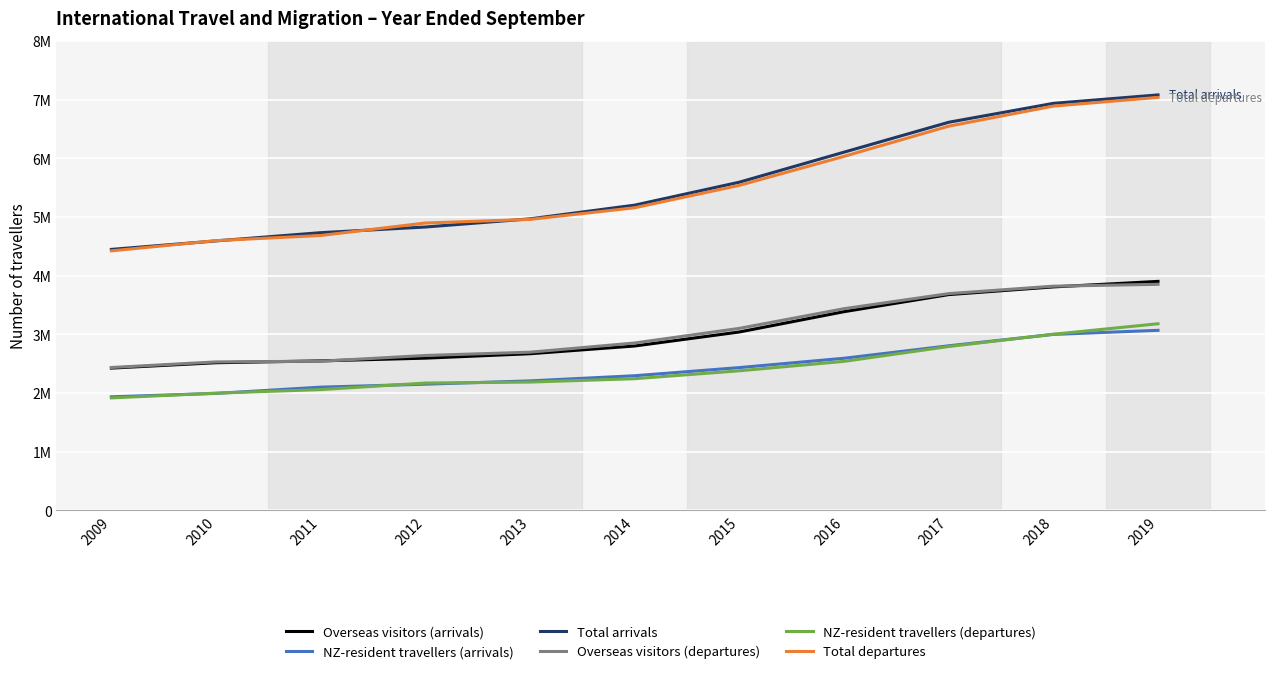

Where is NZ-resident travellers (arrivals) nearest to the value 2502513?

2015